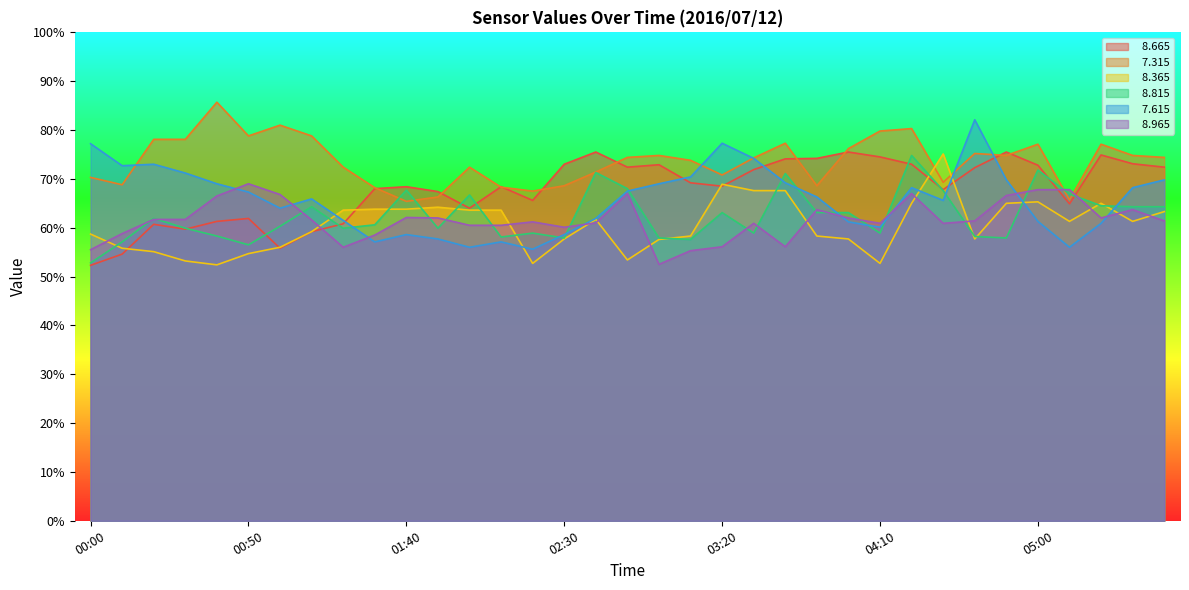

How many interior local valleys does the   8.965 series have?

7